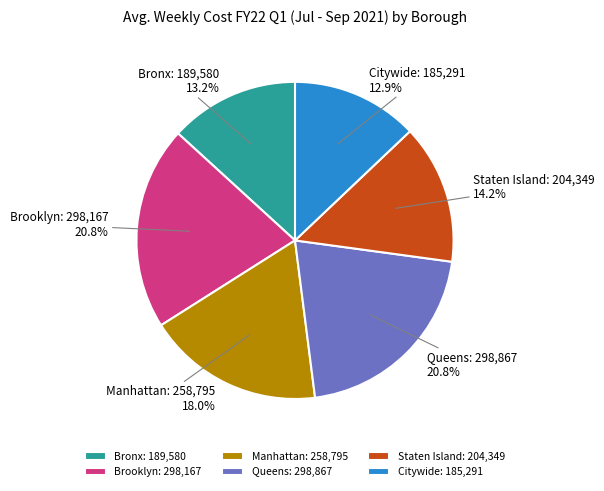

The Bronx slice represents 19% of the pie. True or false?

False